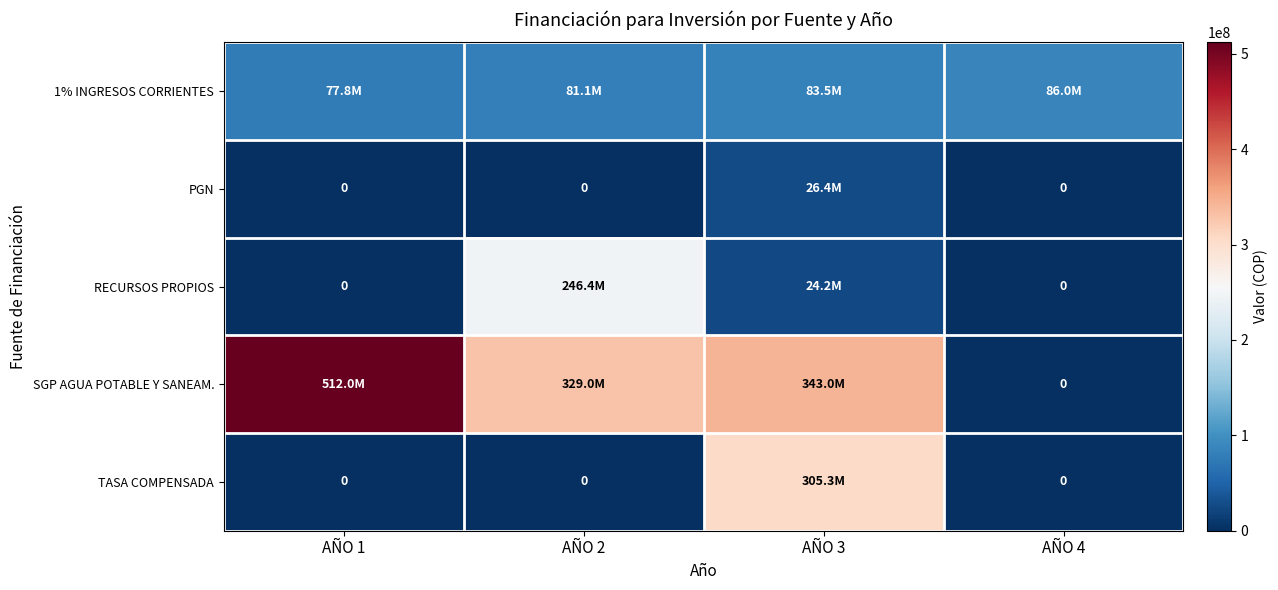

How many values in SGP AGUA POTABLE Y SANEAM. are above zero?

3